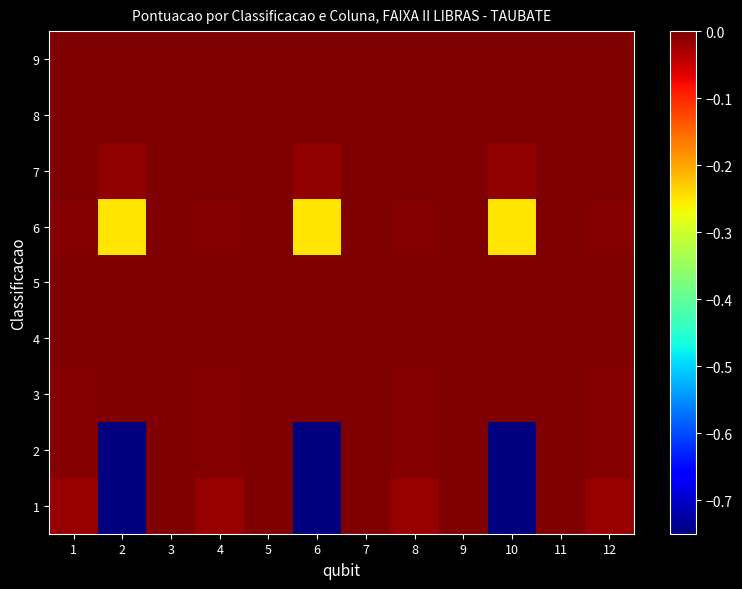

How many distinct data groups are displayed?

9